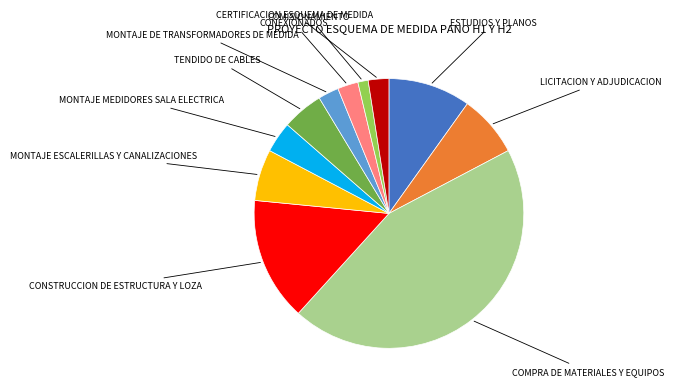

Does MONTAJE MEDIDORES SALA ELECTRICA account for over 50% of the chart?

No